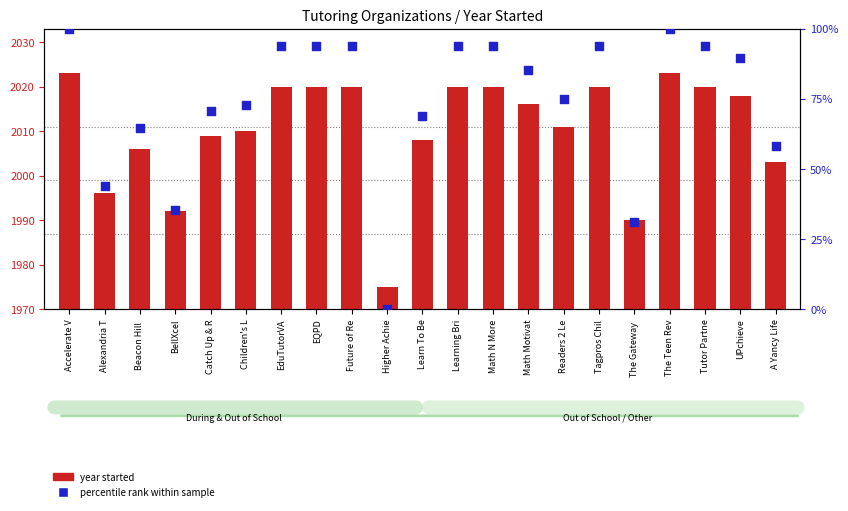

What is the total value across all series at Catch Up & R?

109.8